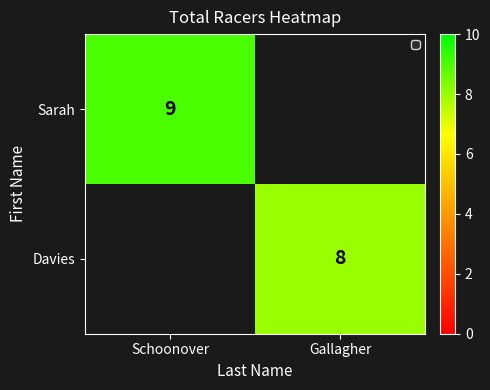

Is the value of Sarah at Schoonover greater than the value of Davies at Gallagher?

Yes